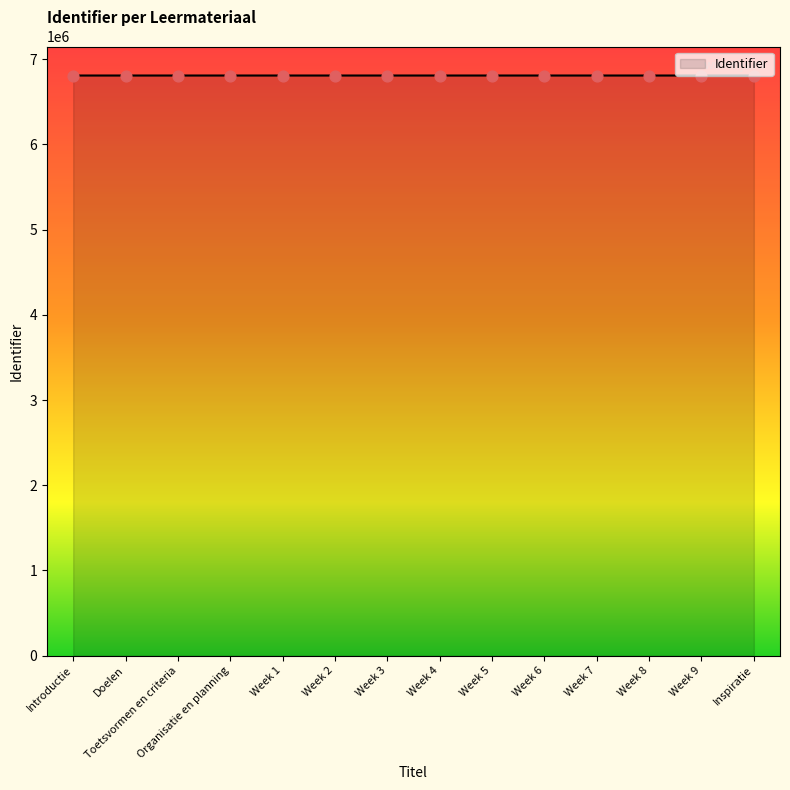

What is the change in value from Introductie to Week 4?

+13